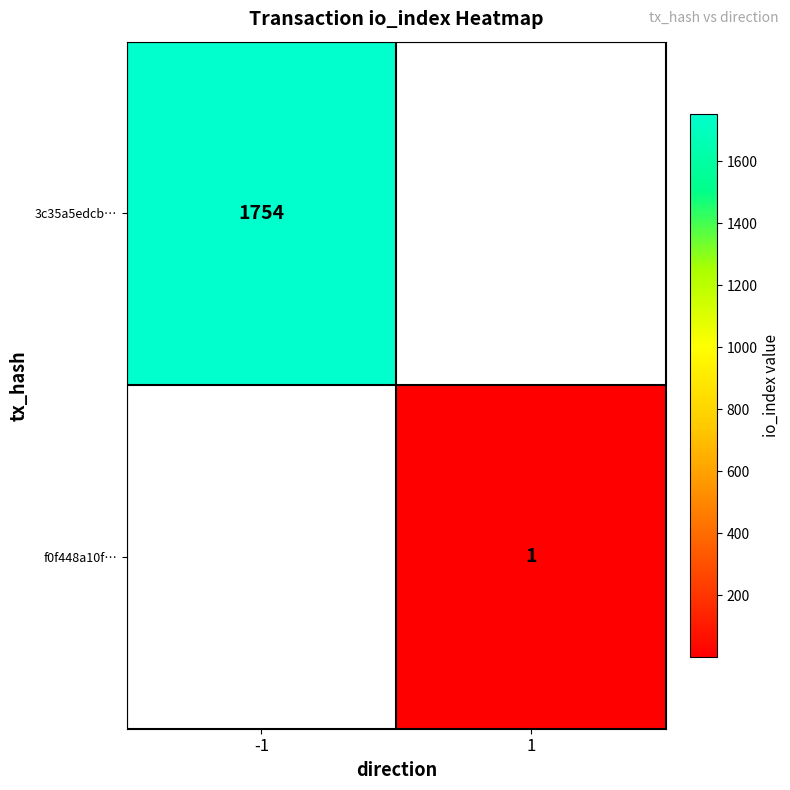

At how many categories does at least one series exceed 1682?

1